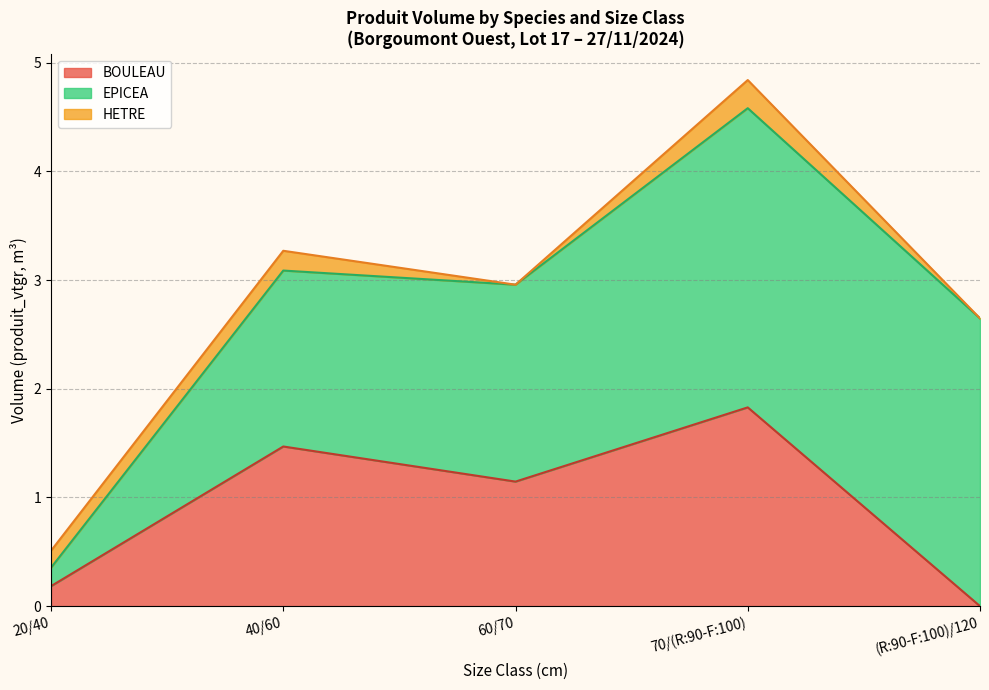

The HETRE series shows 0.1 at 70/(R:90-F:100). True or false?

False